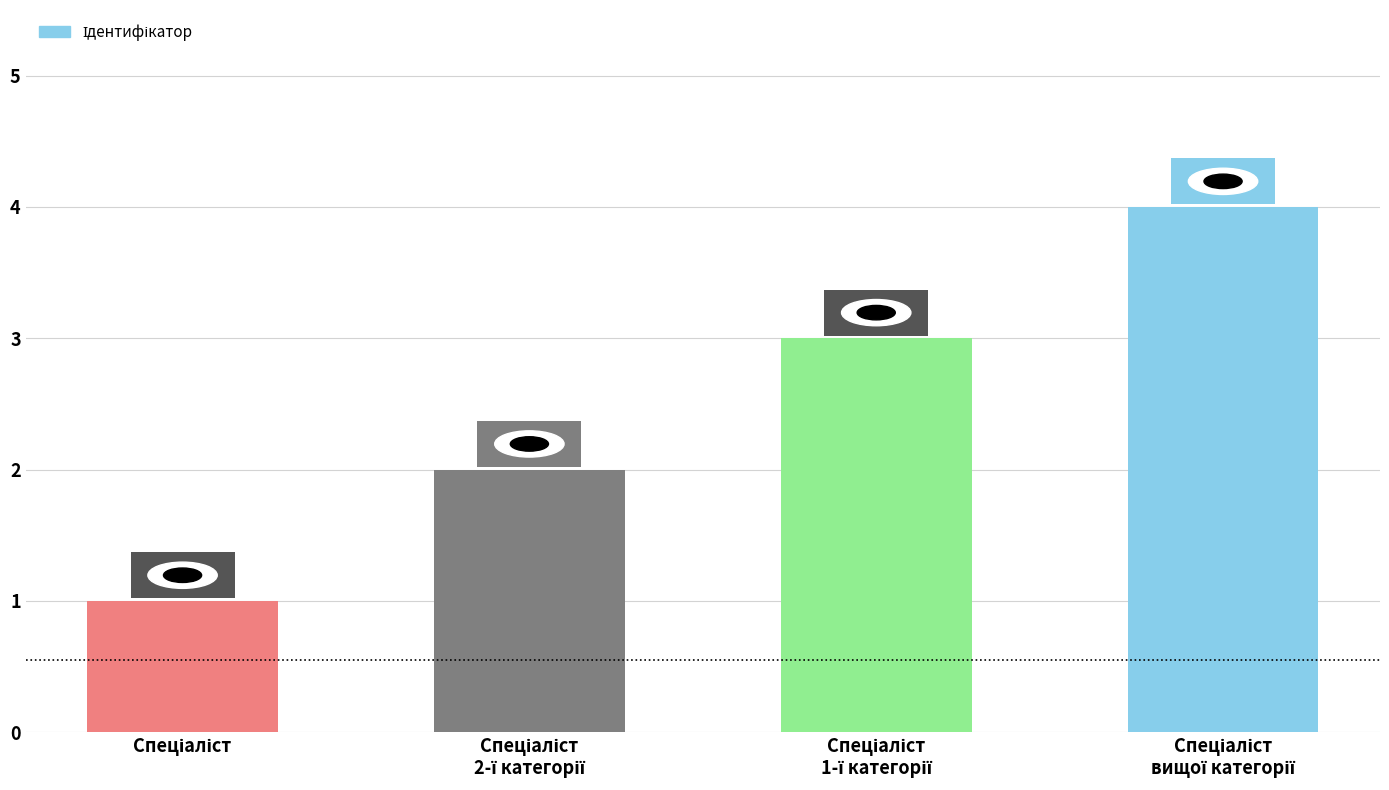

What is the maximum value shown in the chart?

4